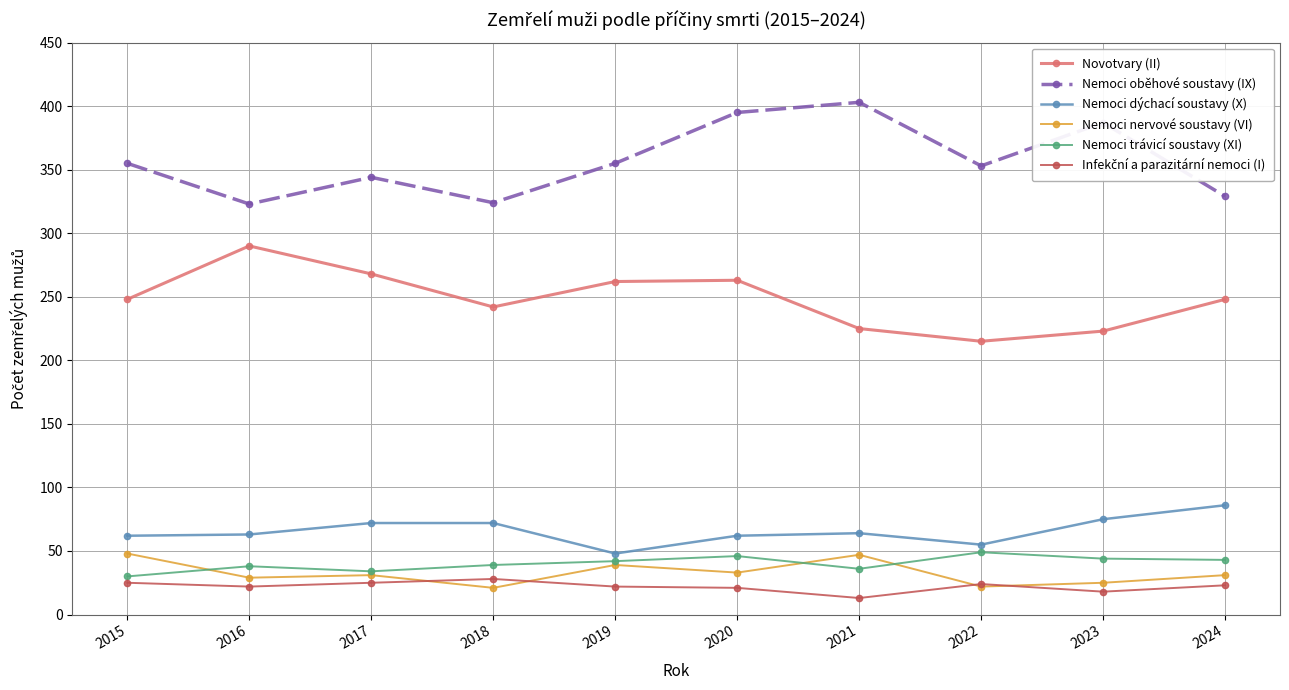

What is the sum of all Nemoci nervové soustavy (VI) values?

326